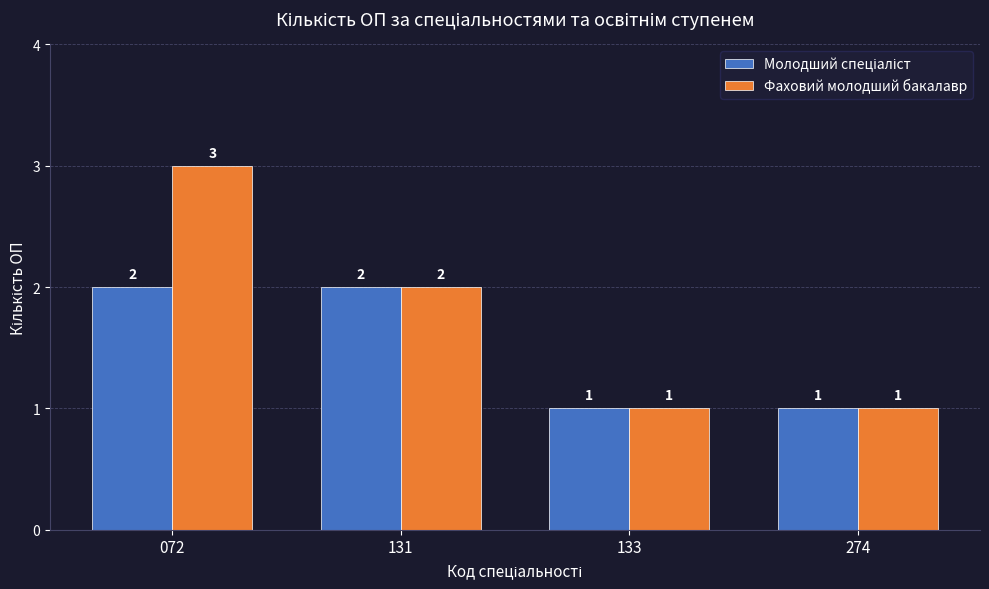

Which series has the largest range (max minus min)?

Фаховий молодший бакалавр